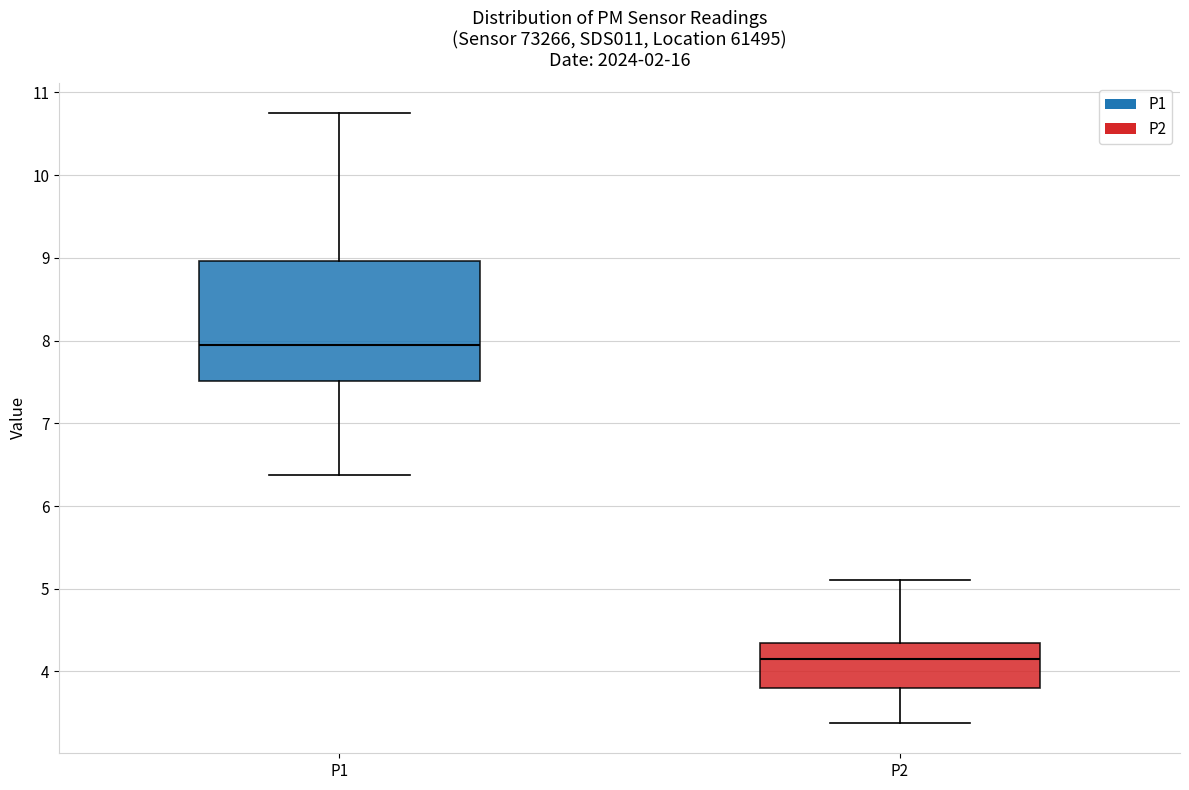

Which box's median line is the highest?

P1